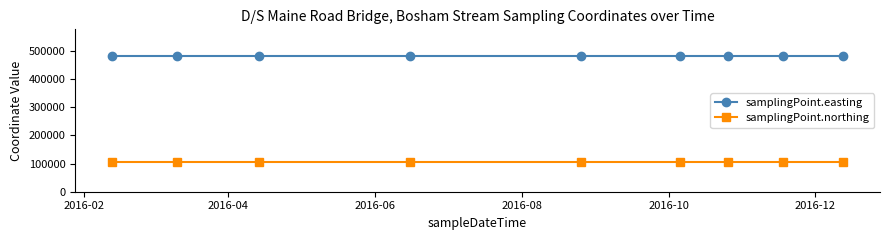

What is the value of the samplingPoint.northing point at the 7th from the left?

105296